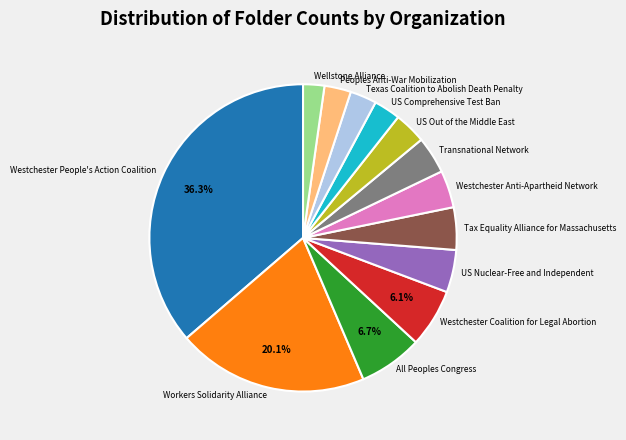

How many segments does this pie chart have?

13